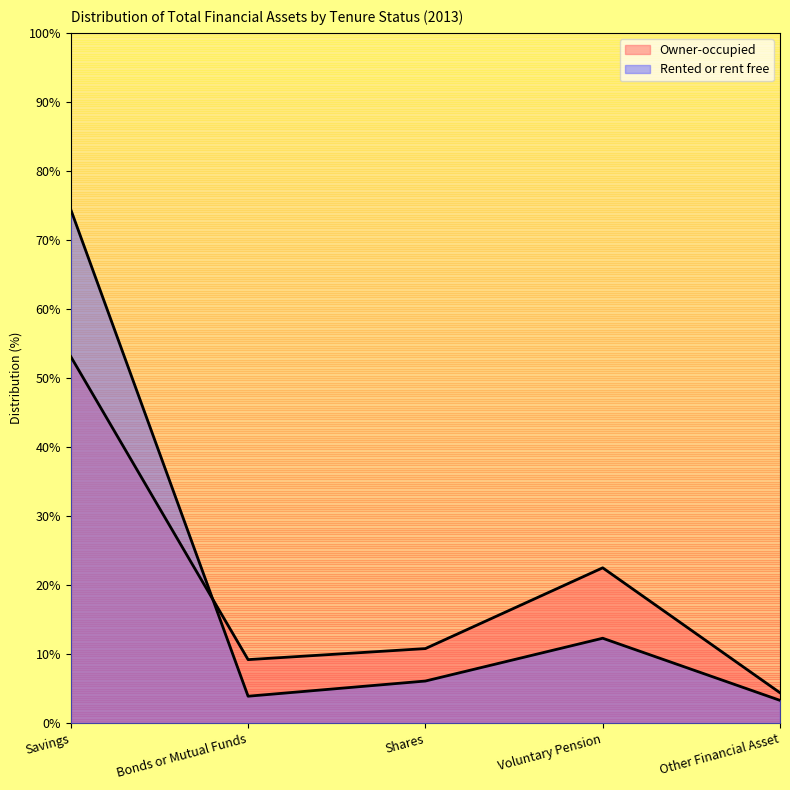

What is the difference between the maximum and second lowest values in the Rented or rent free series?

70.5